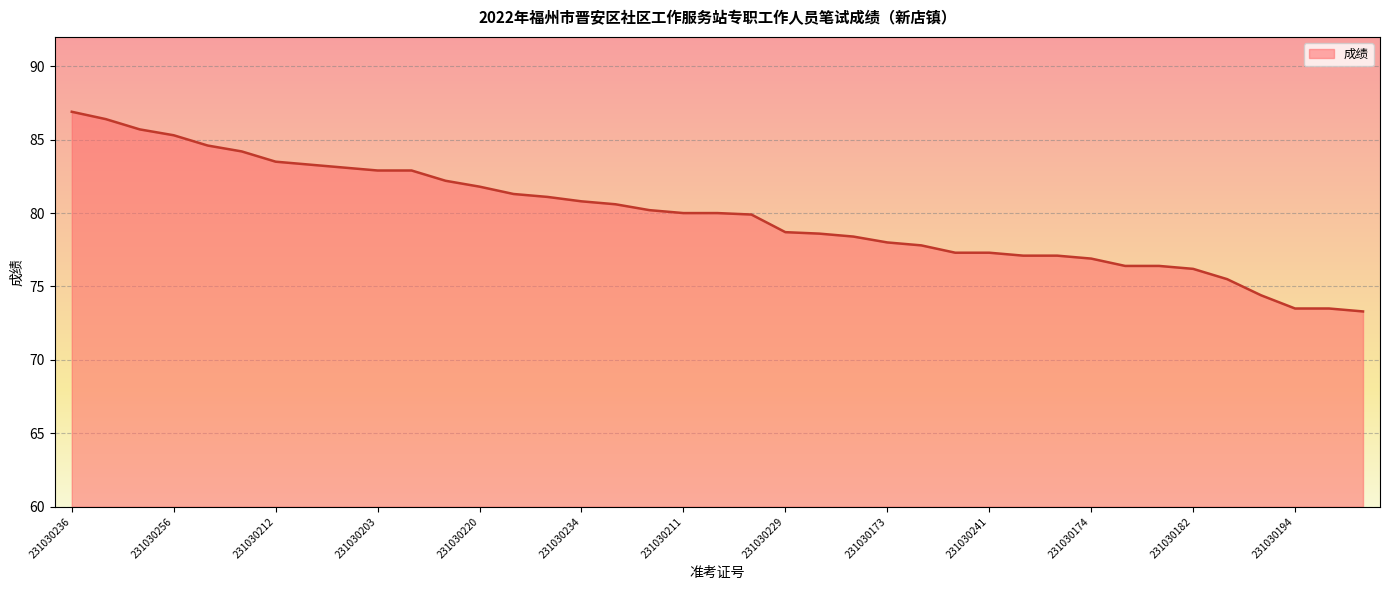

What is the smallest value displayed?

73.3